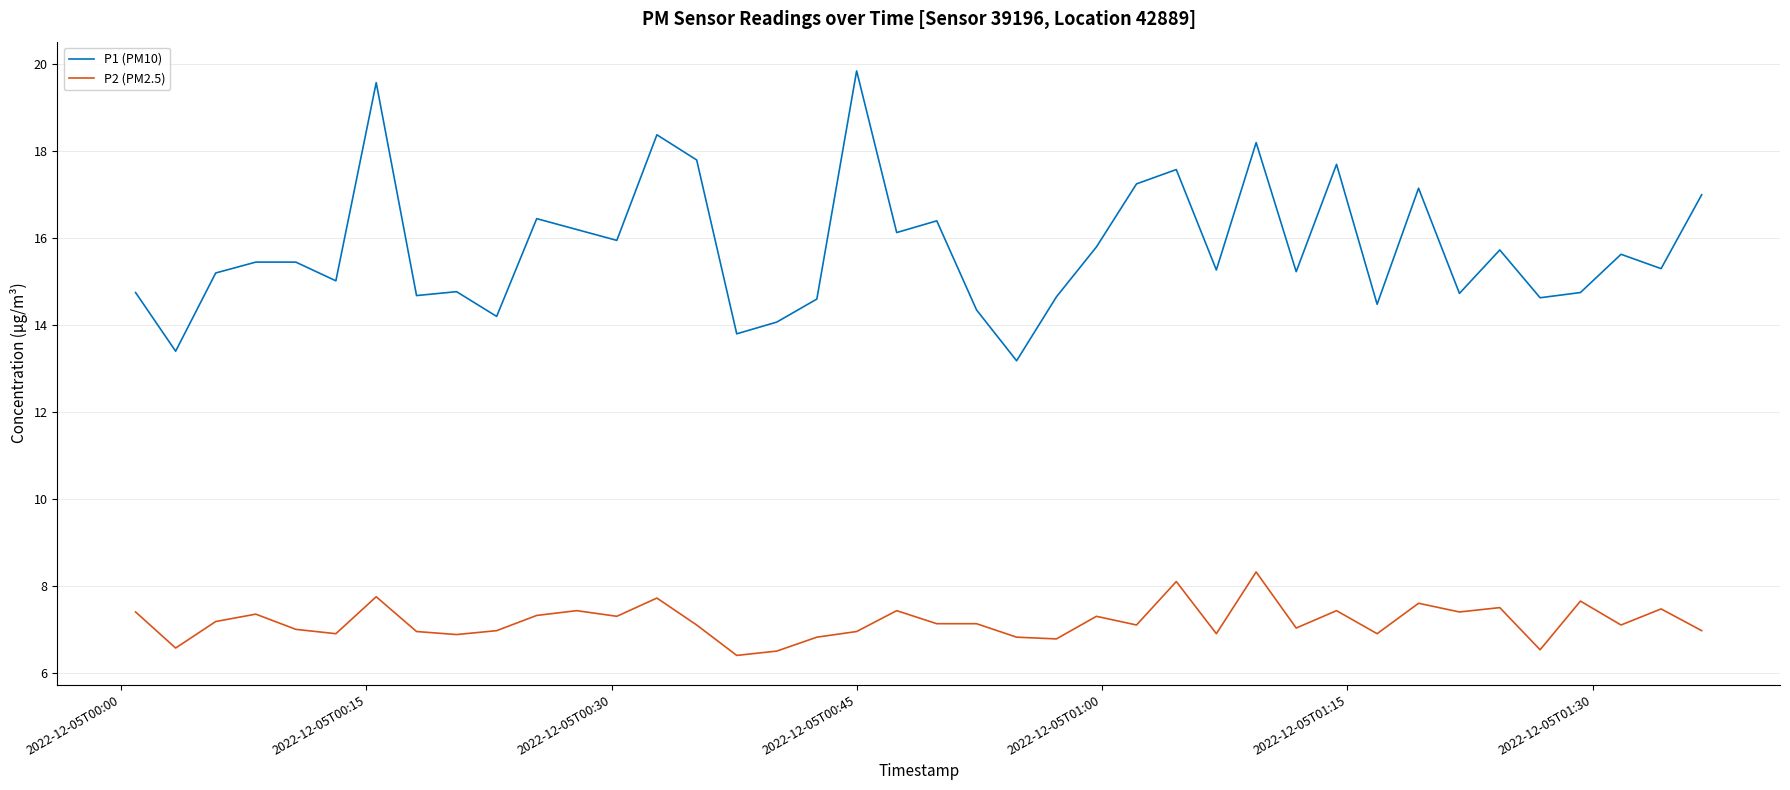

True or false: P2 (PM2.5) and P1 (PM10) cross at least once.

False